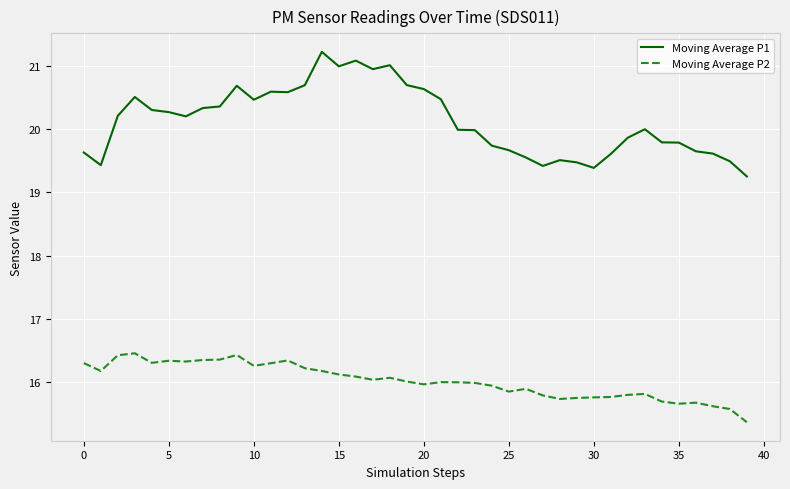

What is the maximum value shown in the chart?

21.2